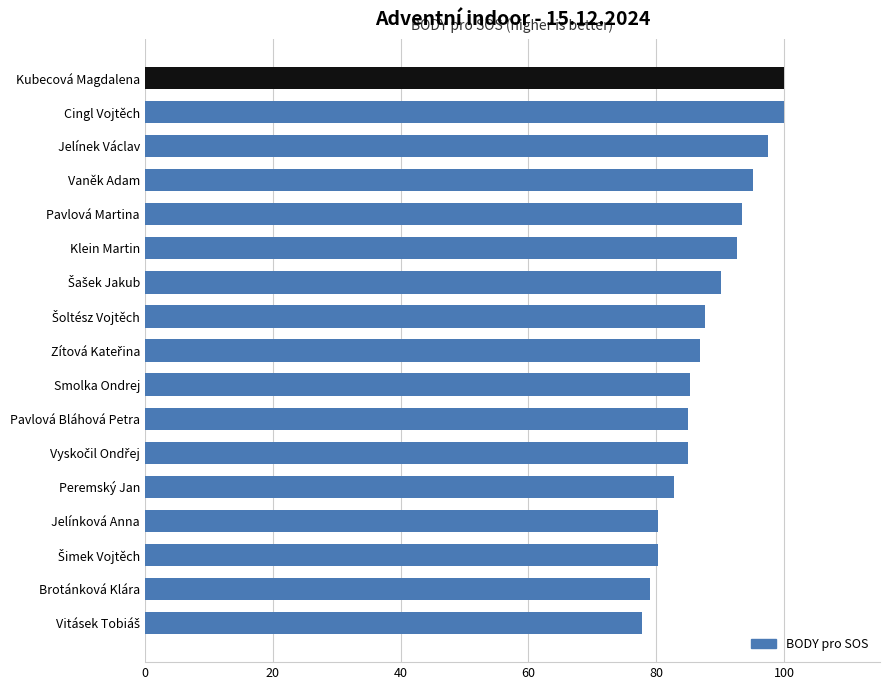

How many bars are there in total?

17